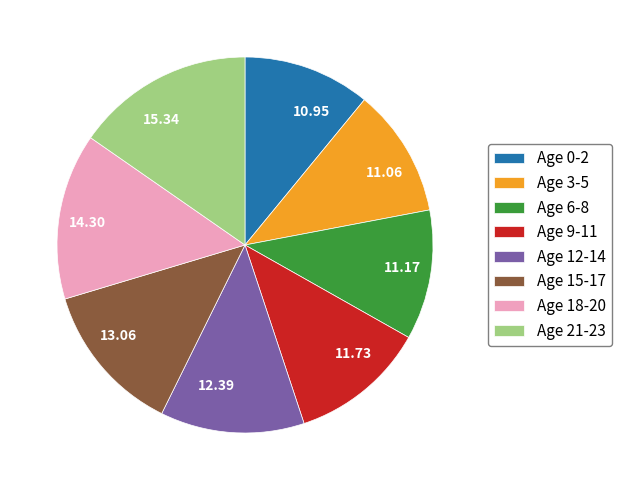

Between Age 9-11 and Age 0-2, which is larger?

Age 9-11